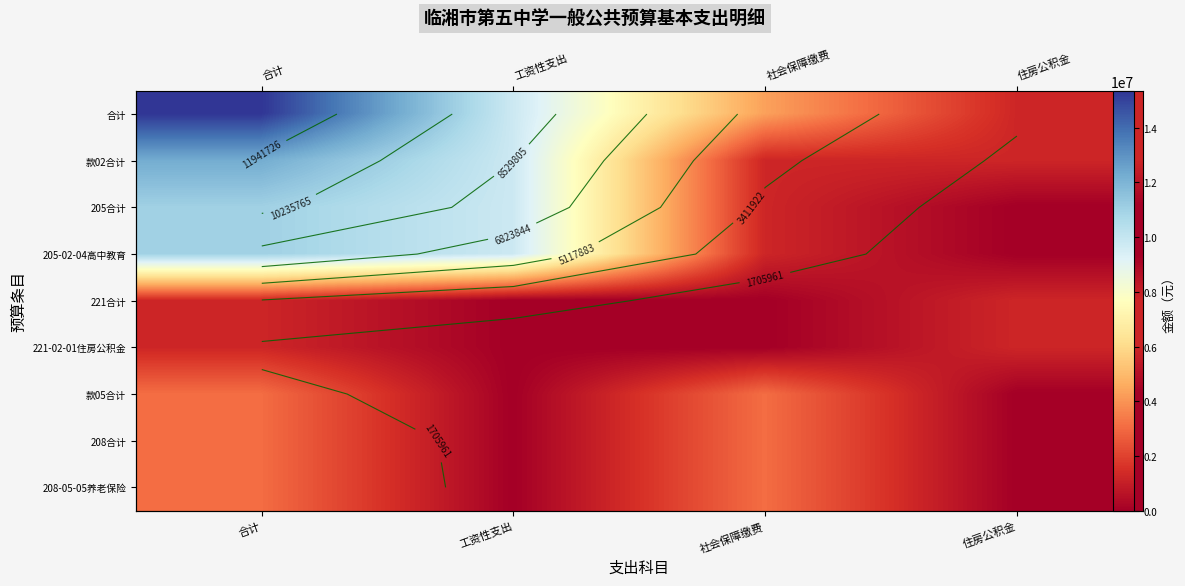

Which has a higher value, 社会保障缴费 or 工资性支出?

工资性支出